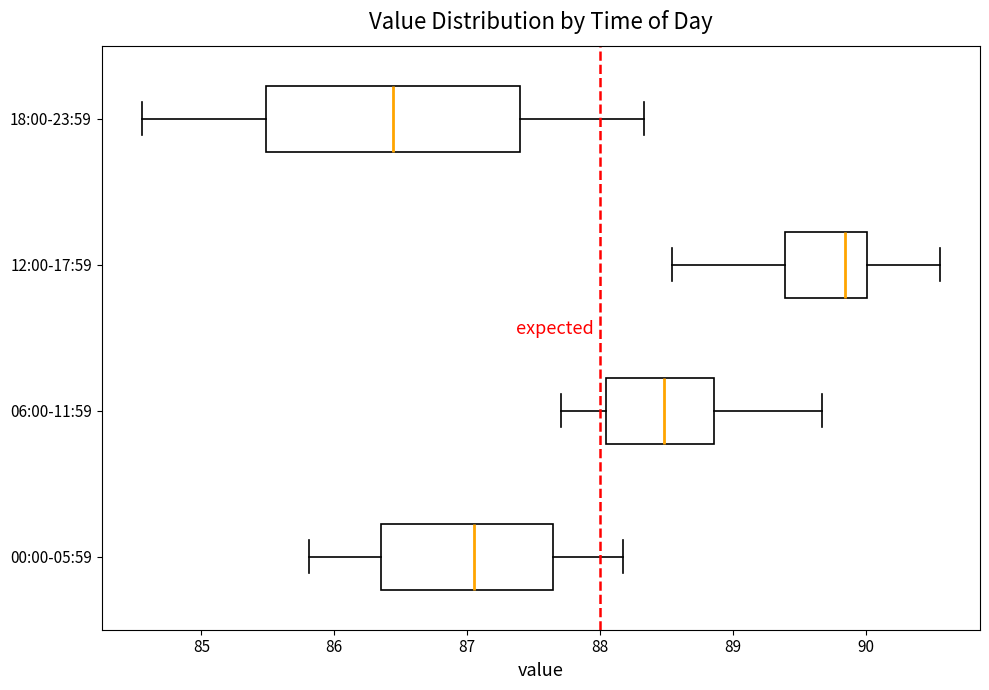

Where does the median line of the box for 18:00-23:59 sit on the x-axis? The values are not printed on the chart, so give them approximately, as read against the axis.

86.4